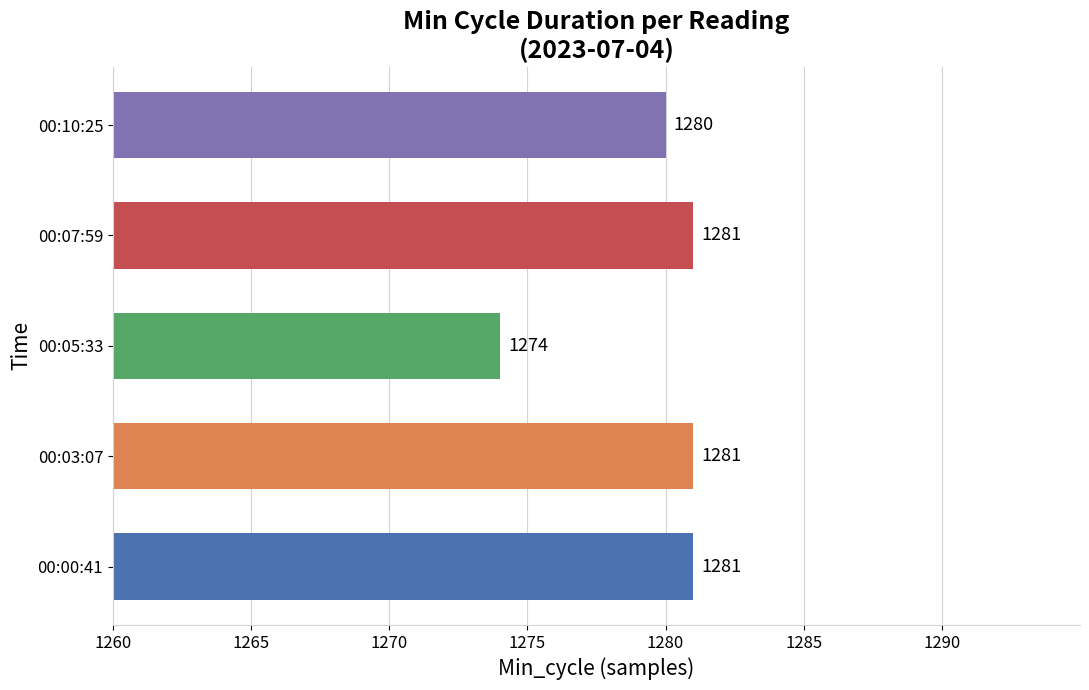

What is the difference between the second highest and minimum values?

7